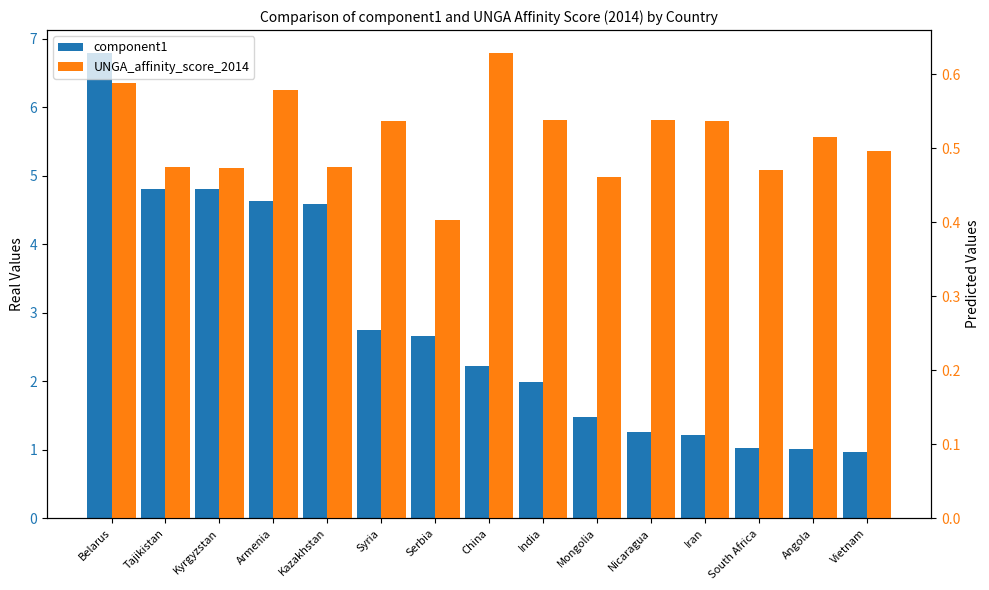

What is the value of the component1 bar at the 11th from the left?

1.3